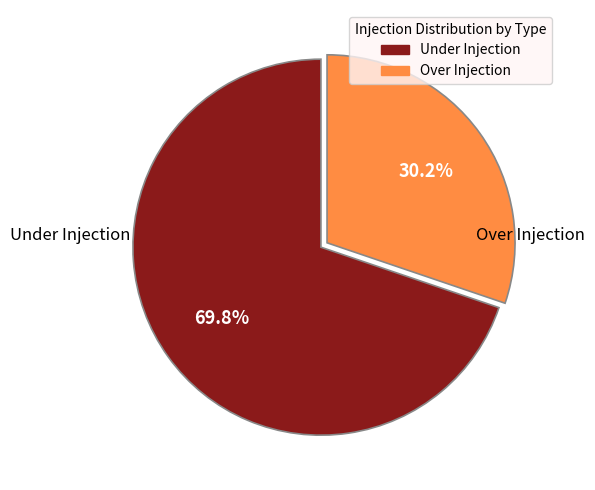

To the nearest percent, what percentage of the pie is Over Injection?

30%